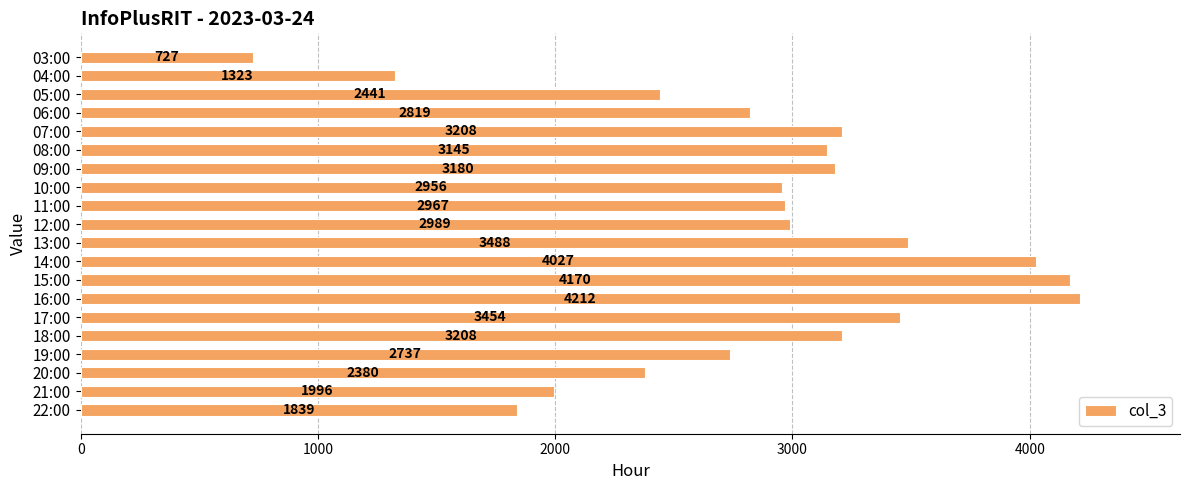

Is it true that the value at 13:00 is 4760?

False